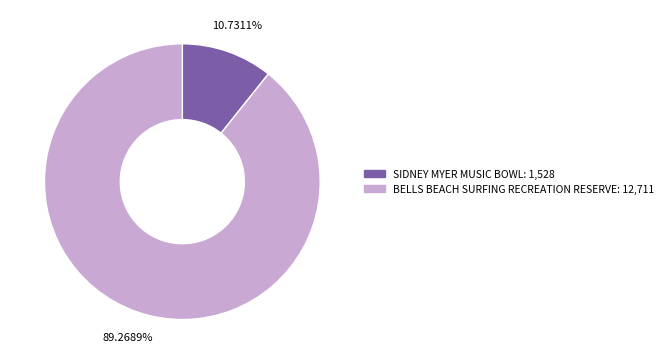

To the nearest percent, what is the difference between the largest and smallest slice percentages?

79%